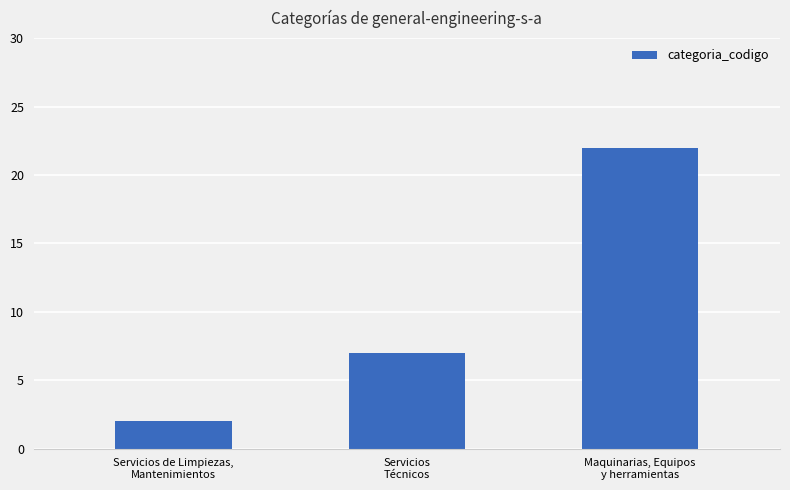

What is the average value?

10